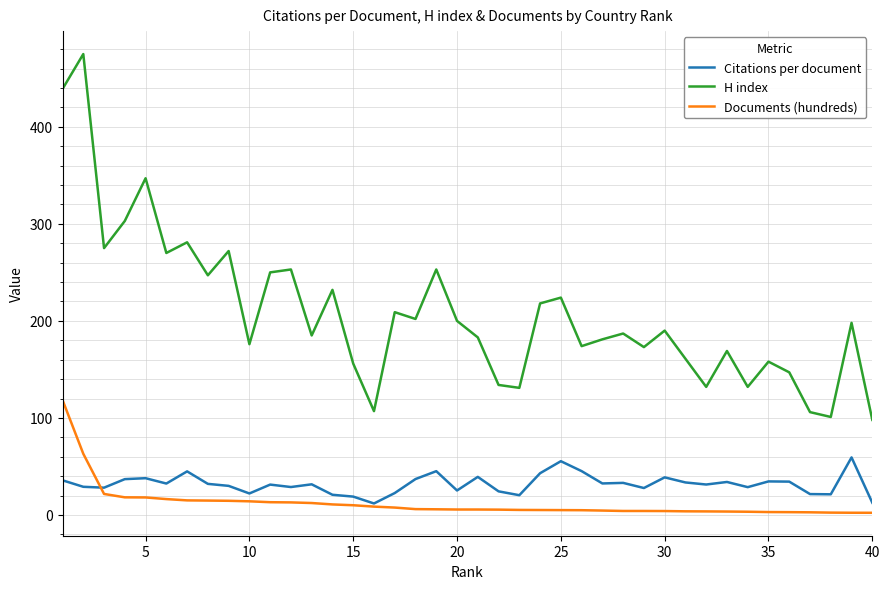

True or false: Documents (hundreds) and H index cross at least once.

False